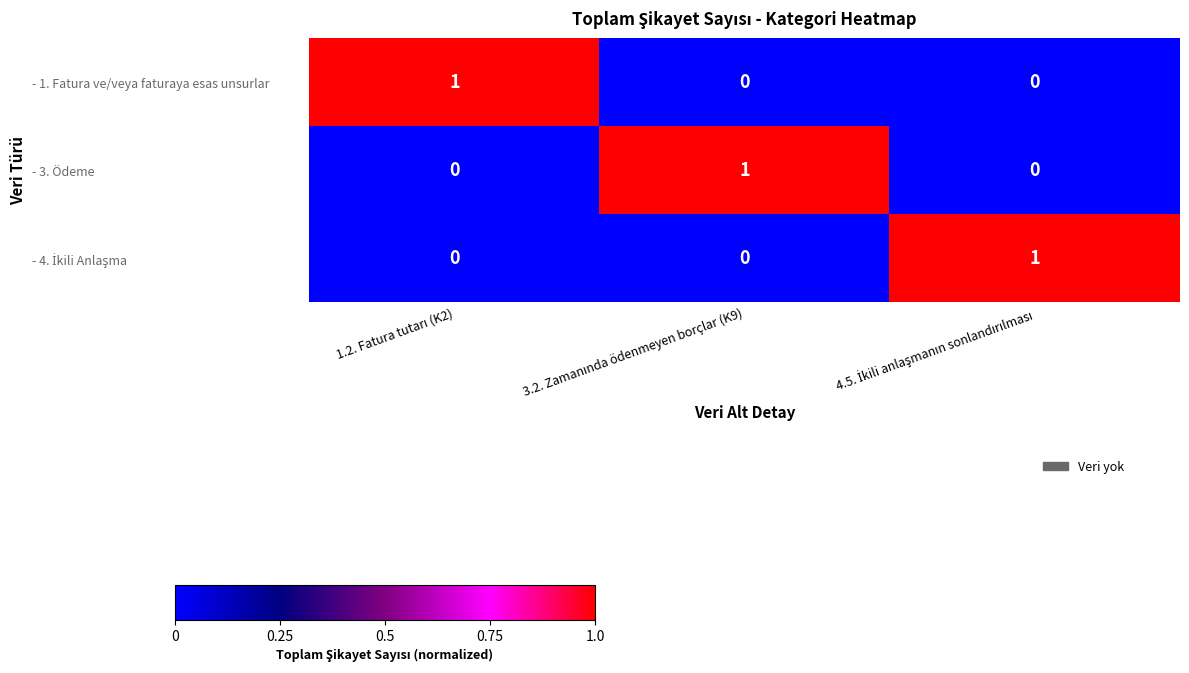

At how many categories does at least one series exceed 0?

3